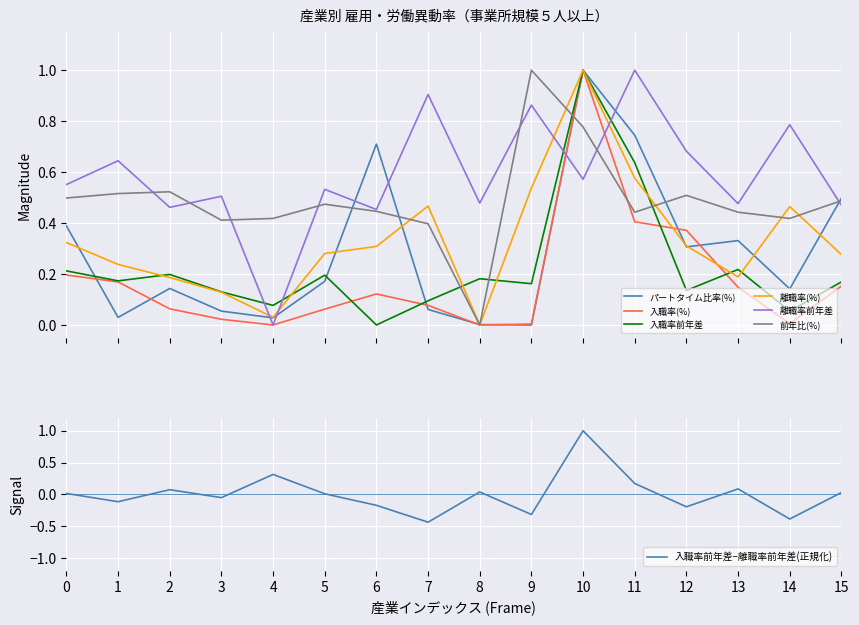

How many times do 離職率前年差 and 入職率前年差 cross each other?

4